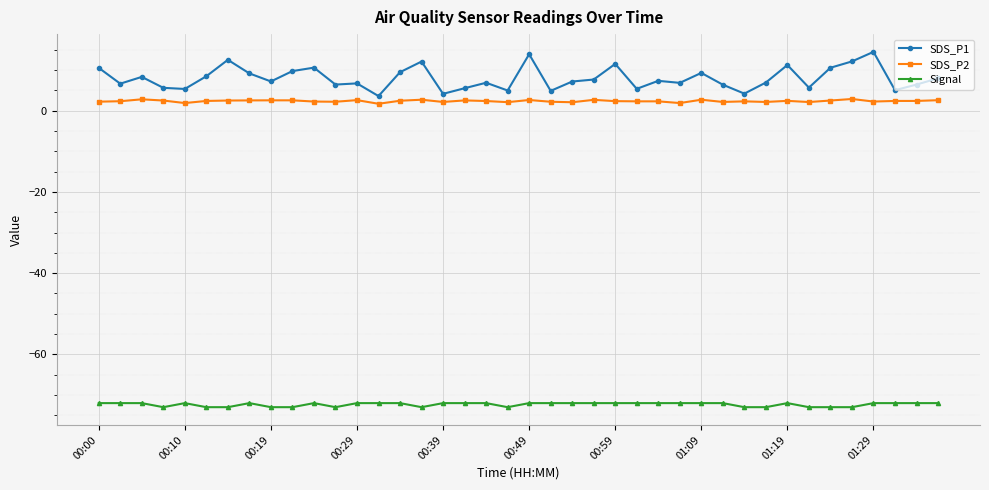

Which series has the largest range (max minus min)?

SDS_P1